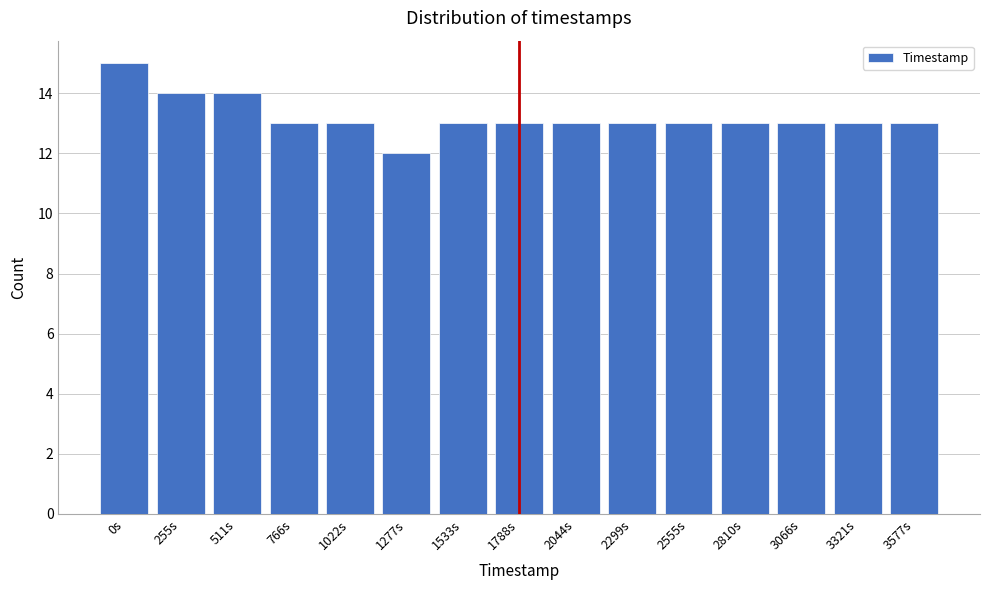

Reading left to right, extract all data points from this chart.

0s=15	255s=14	511s=14	766s=13	1022s=13	1277s=12	1533s=13	1788s=13	2044s=13	2299s=13	2555s=13	2810s=13	3066s=13	3321s=13	3577s=13